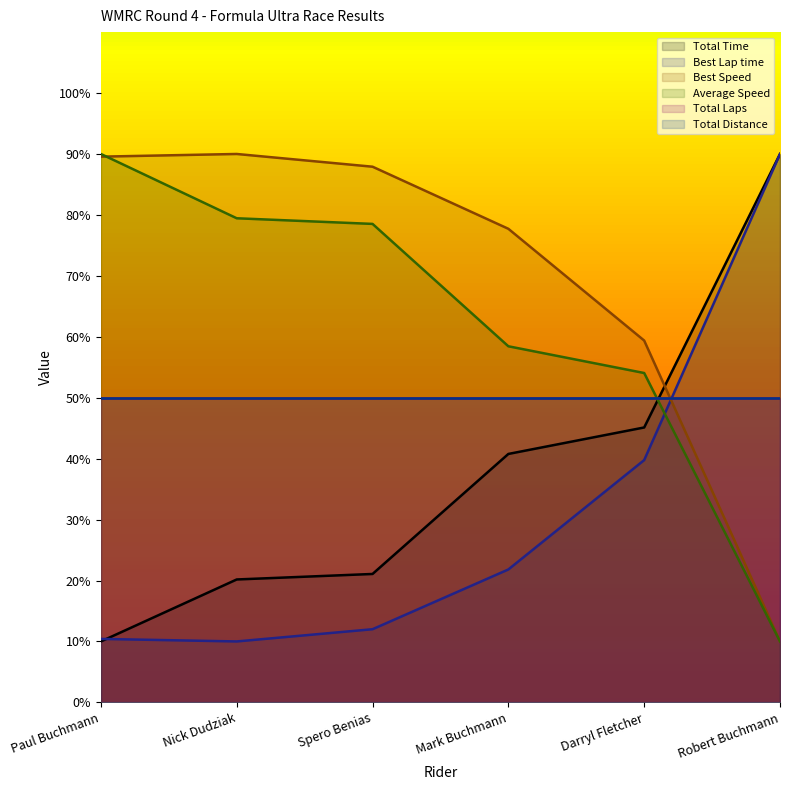

Does the chart display data point markers on the line(s)?

No